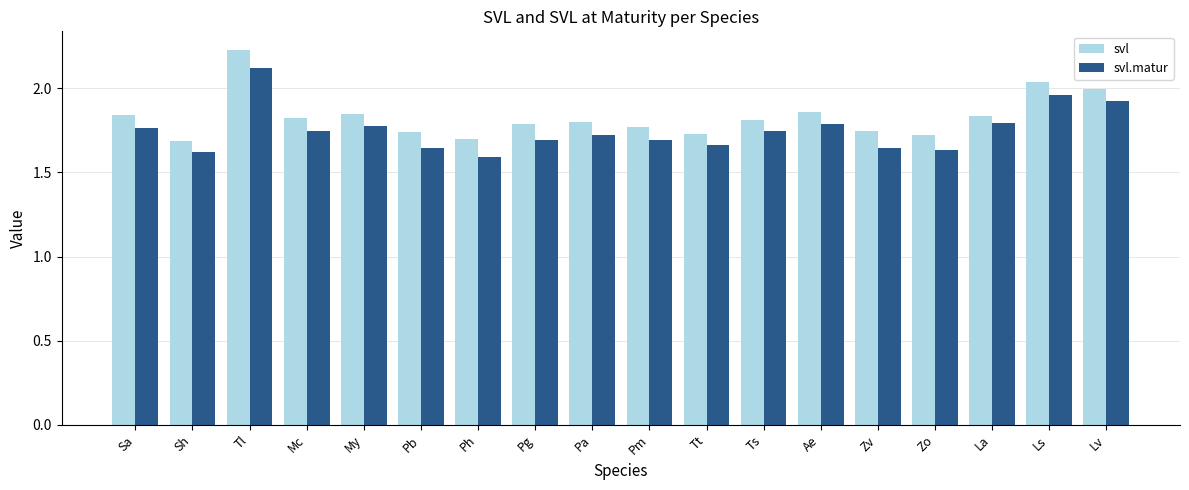

What is the sum of all svl.matur values?

31.5